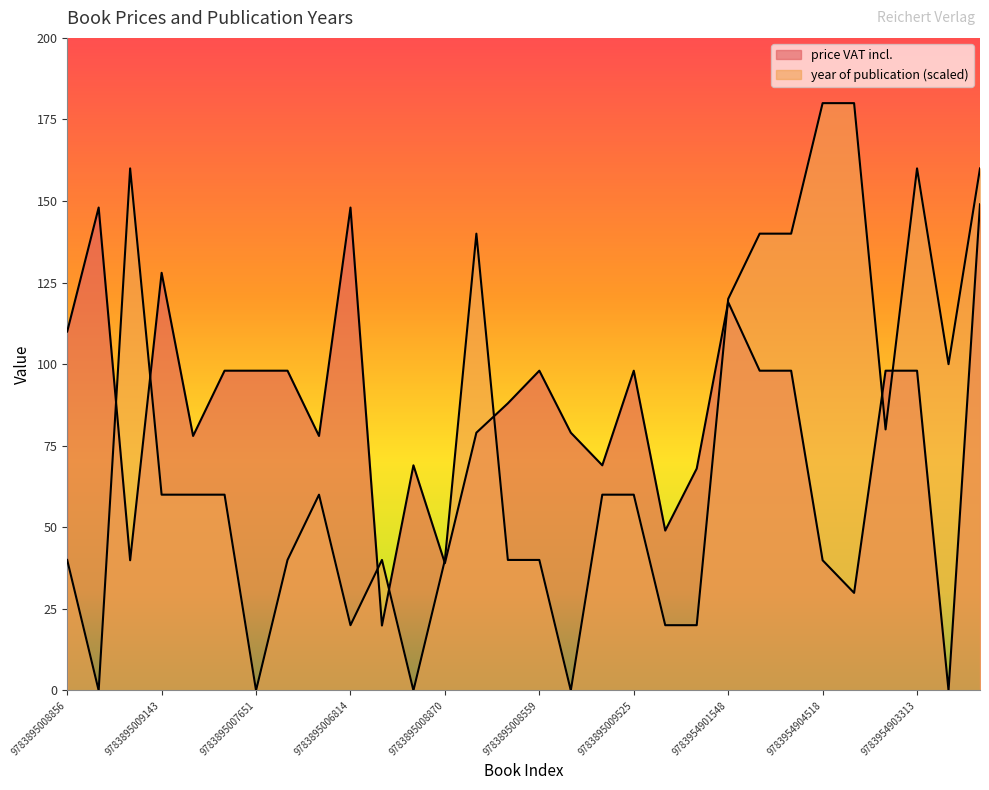

The price VAT incl. series shows 46.8 at 9783895008559. True or false?

False